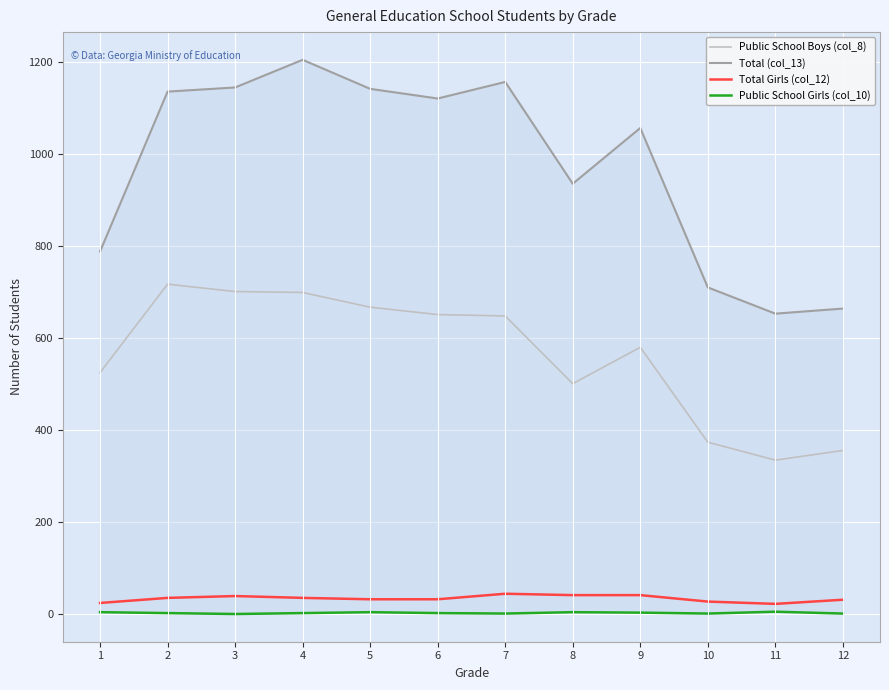

Reading left to right, what are all the values shown in this chart?

Public School Boys (col_8): 525	717	701	699	667	651	648	501	580	374	335	356
Total (col_13): 788	1135	1144	1204	1141	1120	1156	935	1056	710	653	664
Total Girls (col_12): 25	36	40	36	33	33	45	42	42	28	23	32
Public School Girls (col_10): 5	3	1	3	5	3	2	5	4	2	6	2